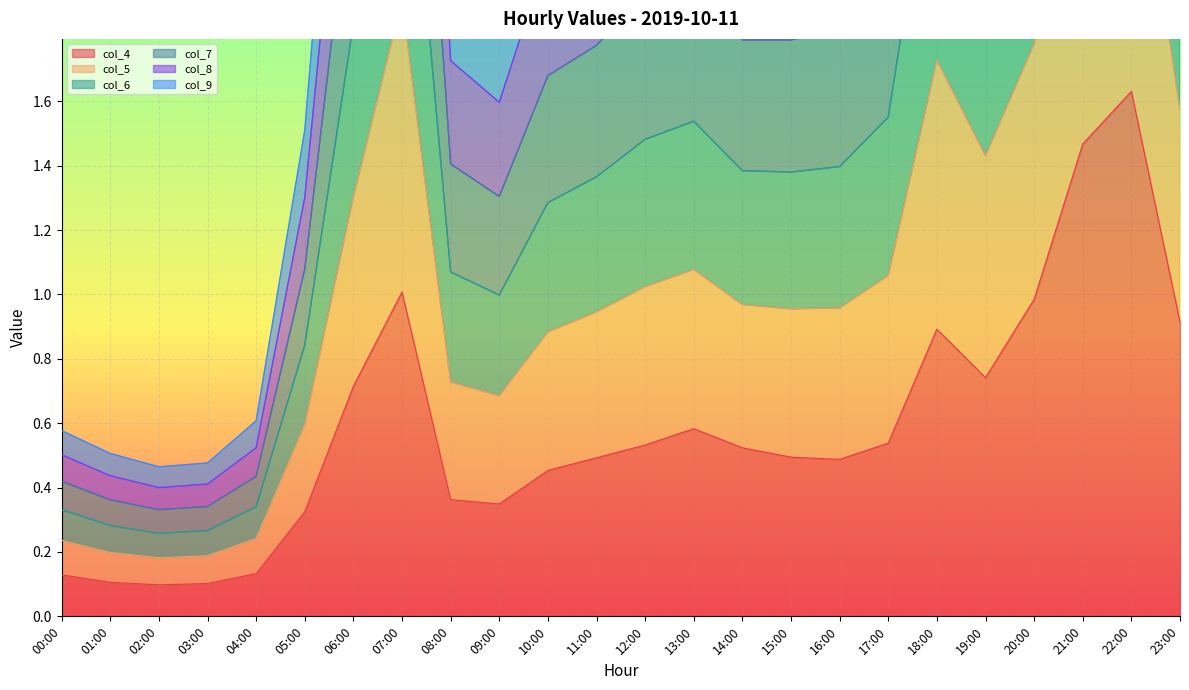

What value does the col_7 series have at 07:00?

3.6